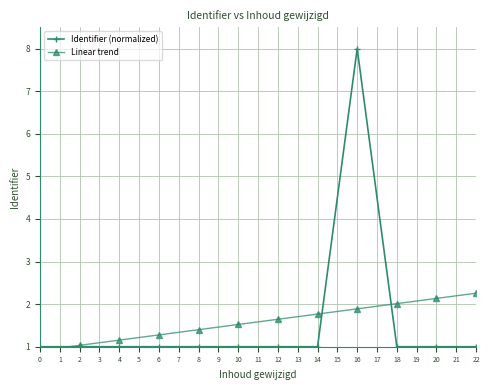

What is the value of the Identifier (normalized) point at the 4th from the left?

1.0